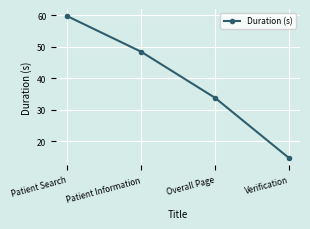

Read the value at Patient Information.

48.5